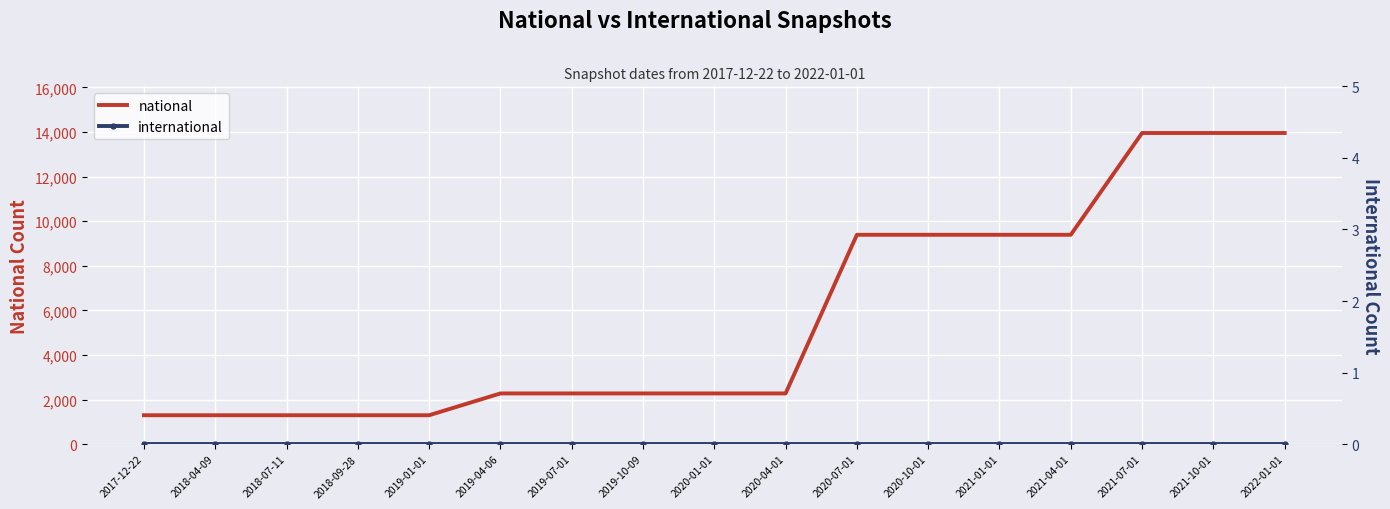

At which label does national reach its peak?

2021-07-01